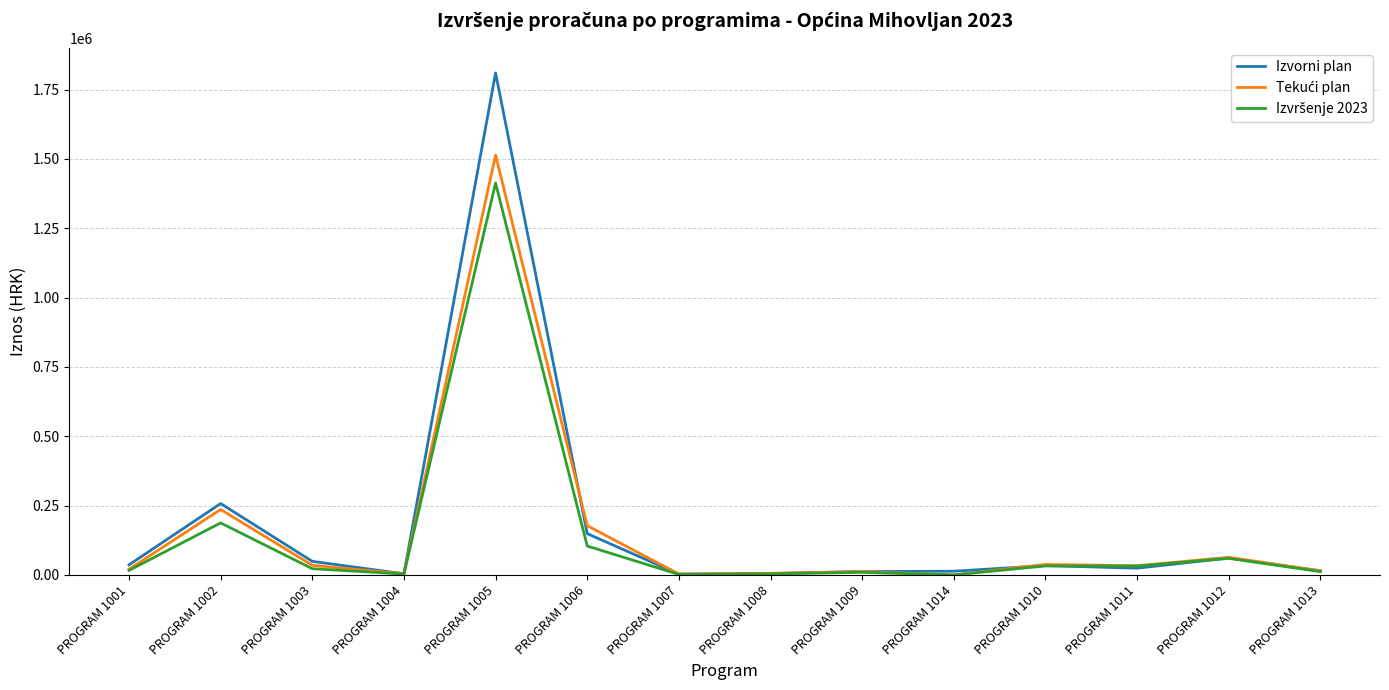

Which series has the largest total across all categories?

Izvorni plan